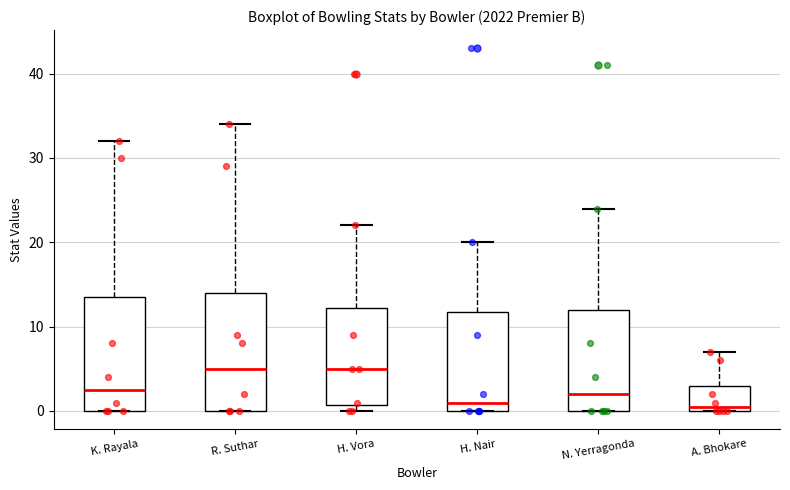

Where is the lower edge of the box for H. Nair on the y-axis? The values are not printed on the chart, so give them approximately, as read against the axis.

0